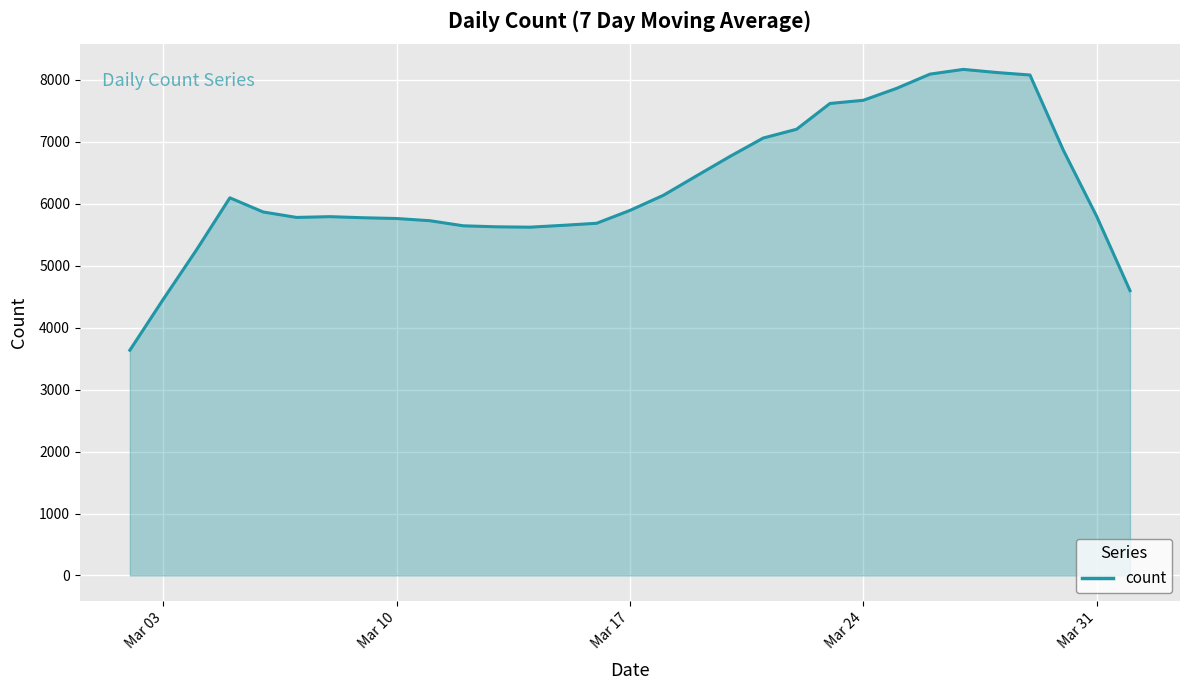

What is the smallest value displayed?

3635.4